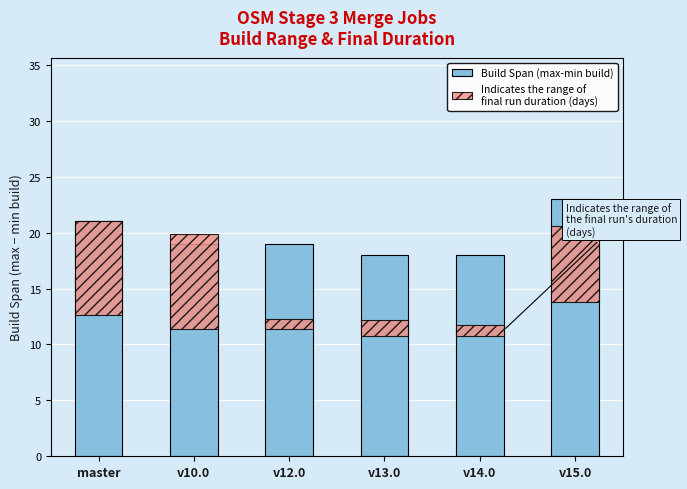

At which category is the sum across all series the highest?

v15.0